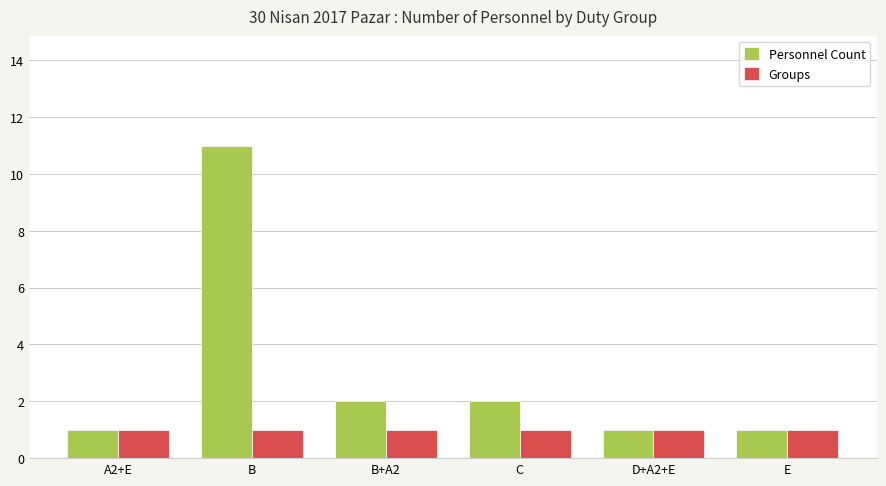

Rank the series by their maximum value, from lowest to highest.

Groups, Personnel Count